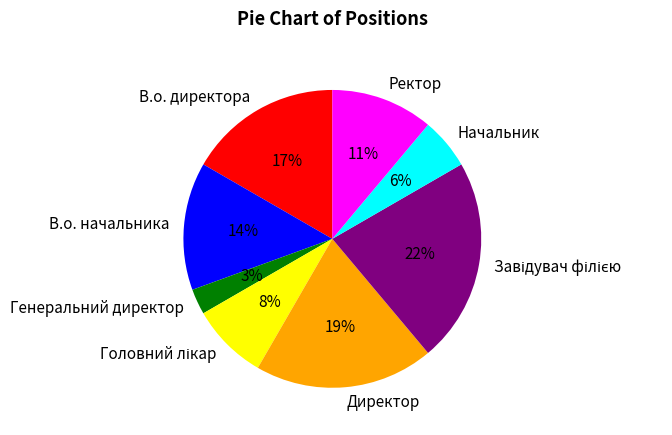

Is В.о. начальника the majority of the pie?

No